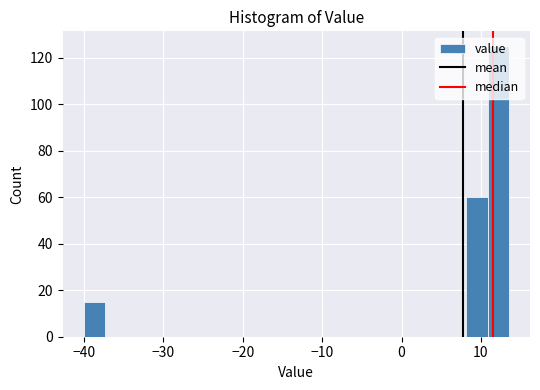

Read against the x-axis, roughly where is the centre of the tallest bar?

12